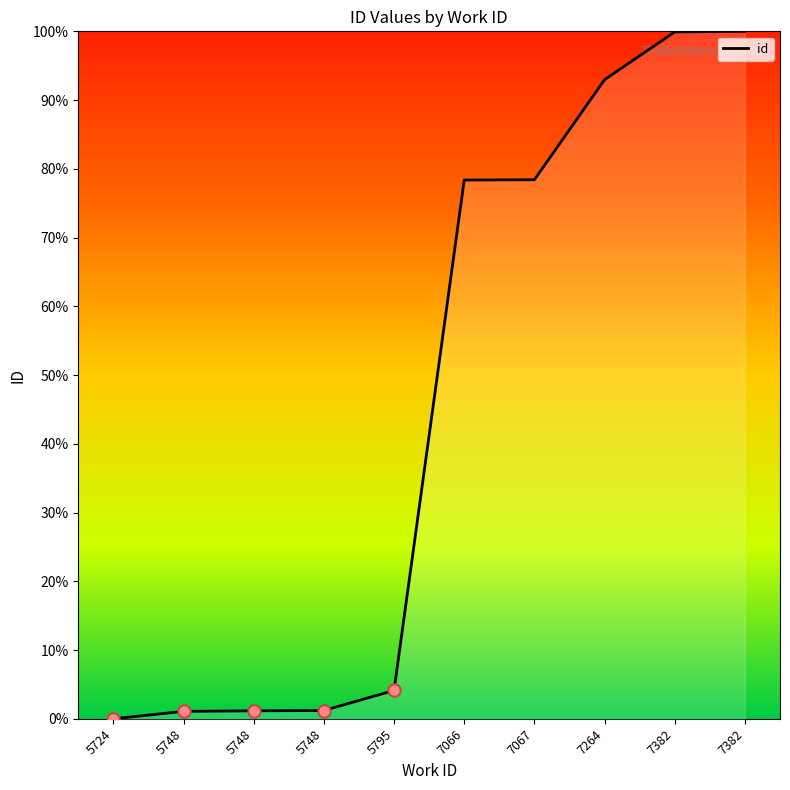

How many lines are shown in the chart?

1